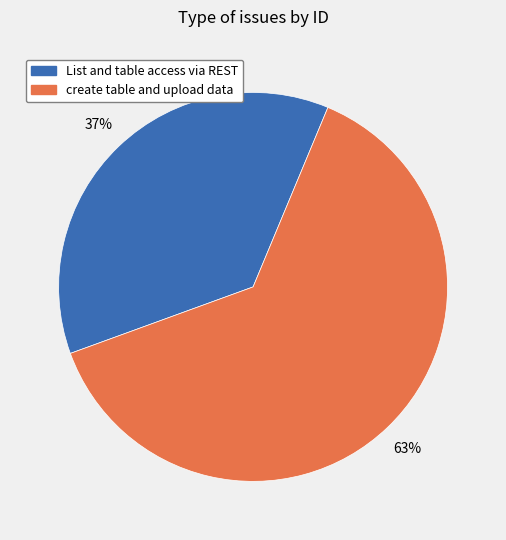

To the nearest percent, what is the average slice percentage?

50%